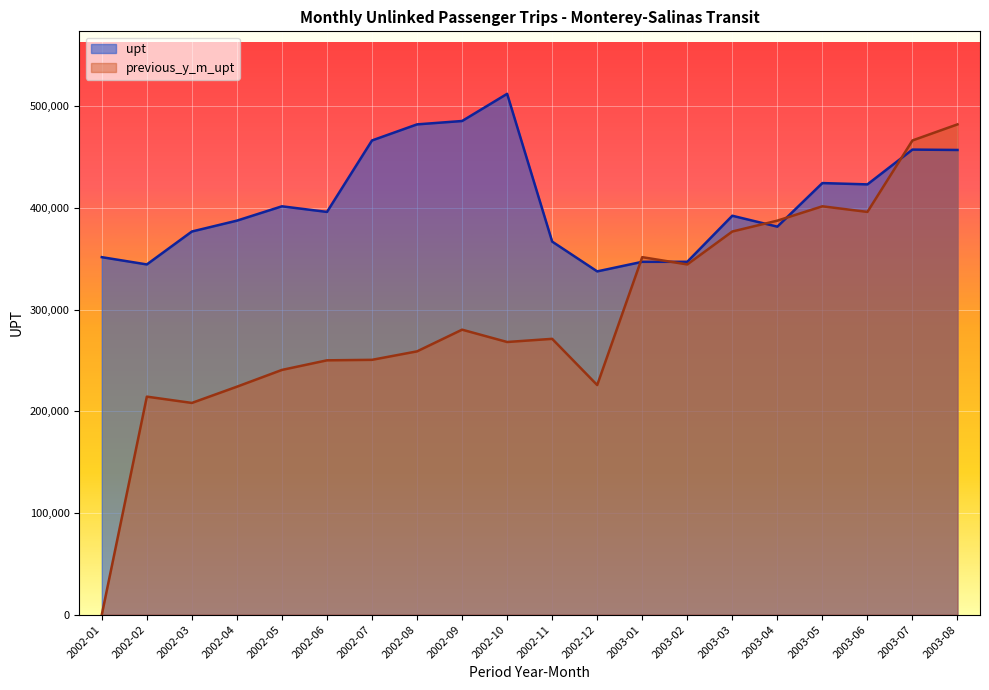

At which label does upt first exceed 396177?

2002-05